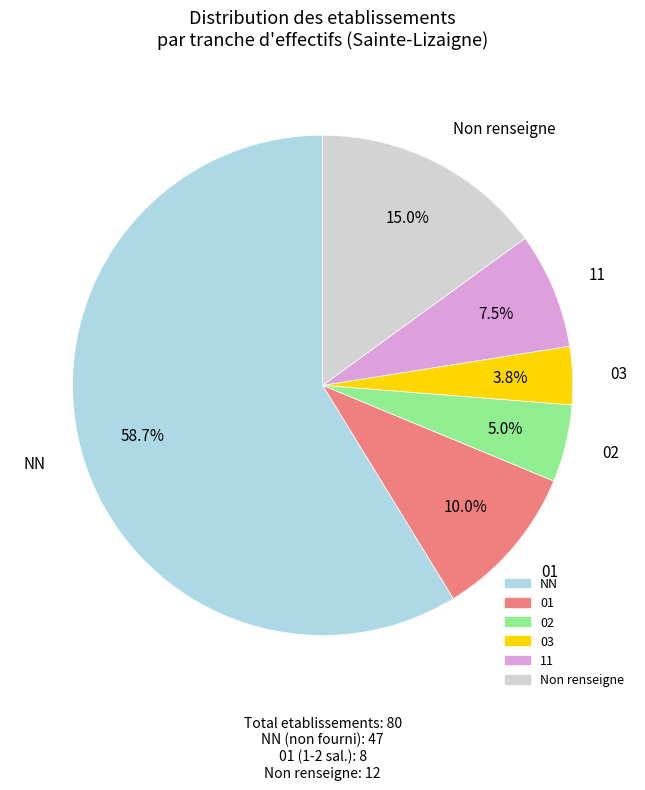

Does any single category account for the majority?

Yes